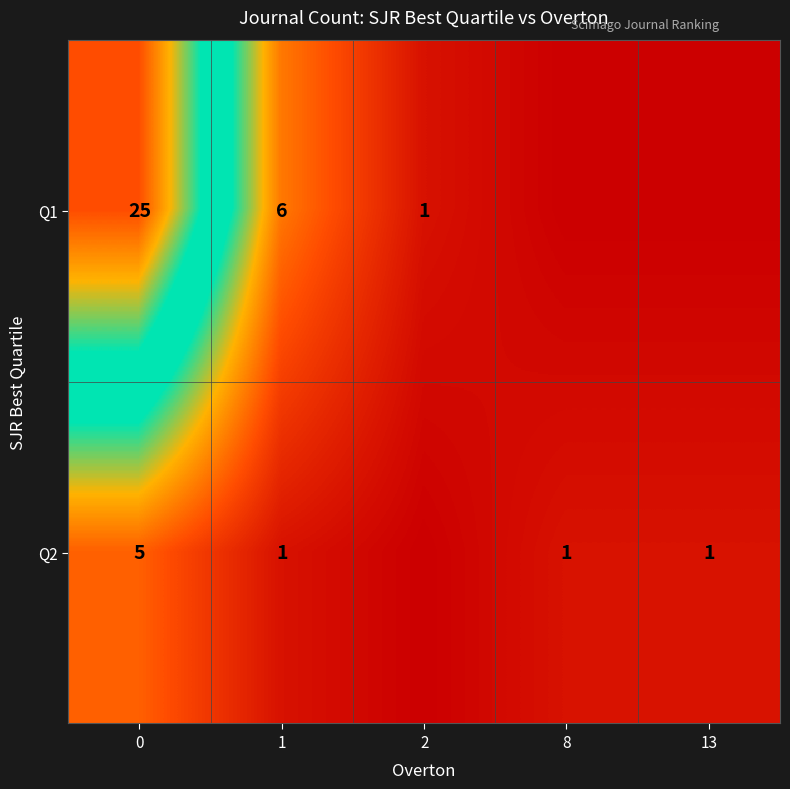

The row_1 series shows 2 at 0. True or false?

False